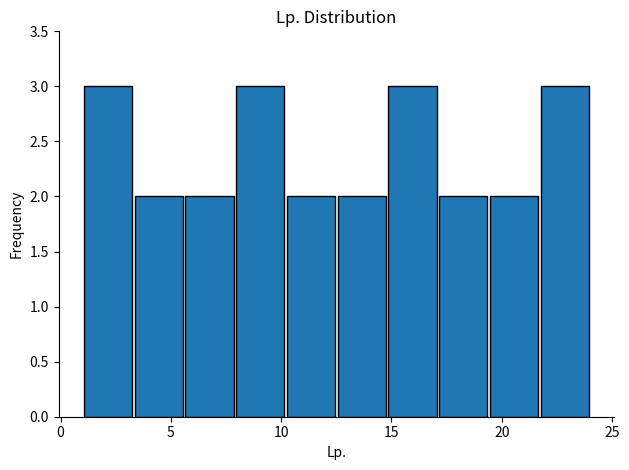

Reading left to right, list every bar in this chart as the range it spans on the x-axis followed by its height. Neither the bar edges nor the heights are printed on the chart, so give them approximately, as read against the axes.

1.0 to 3.3: 3
3.3 to 5.6: 2
5.6 to 7.9: 2
7.9 to 10.2: 3
10.2 to 12.5: 2
12.5 to 14.8: 2
14.8 to 17.1: 3
17.1 to 19.4: 2
19.4 to 21.7: 2
21.7 to 24.0: 3